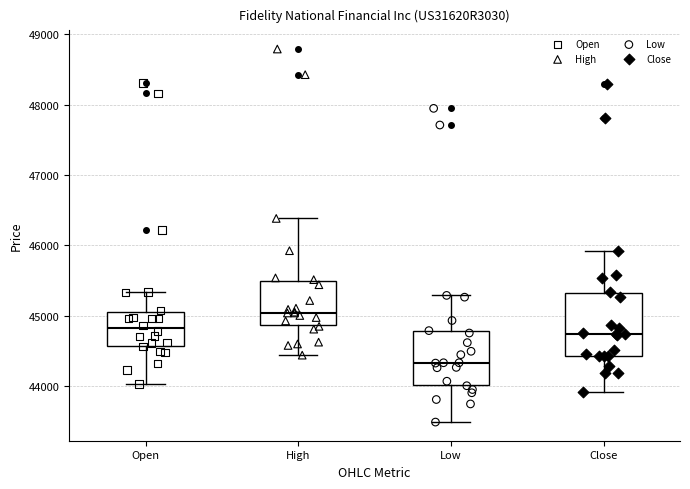

Which box has the lowest median line?

Low